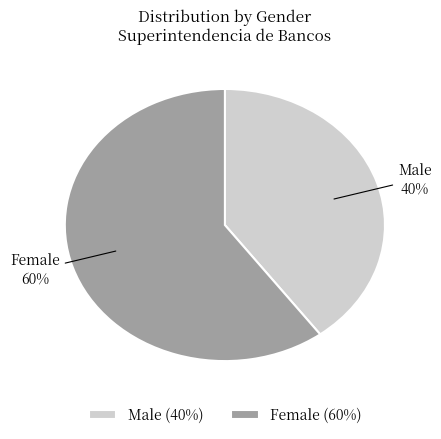

Combined, do Female and Male account for over 50%?

Yes